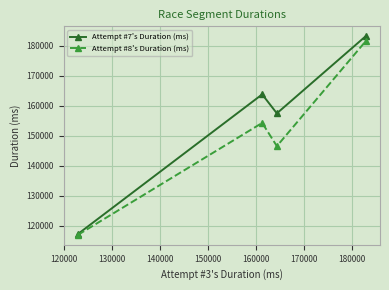

What is the value of the Attempt #7's Duration (ms) point at the 3rd from the left?

157514